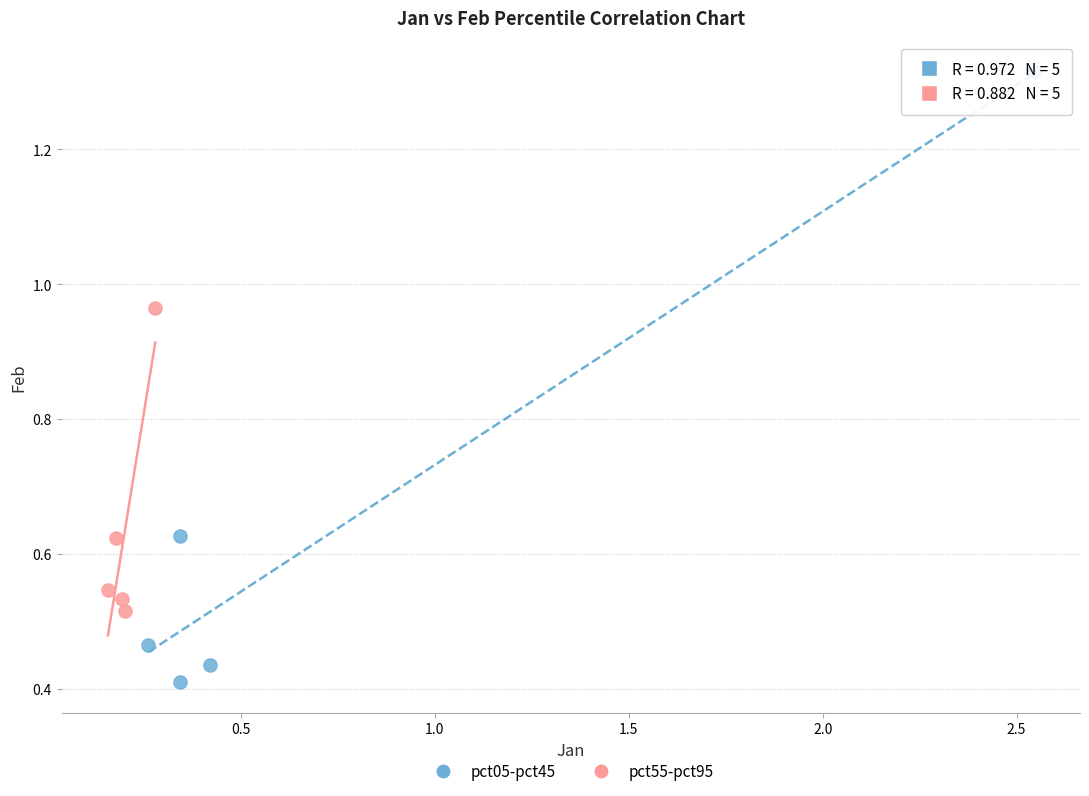

Which series has the widest spread of Y values?

pct05-pct45